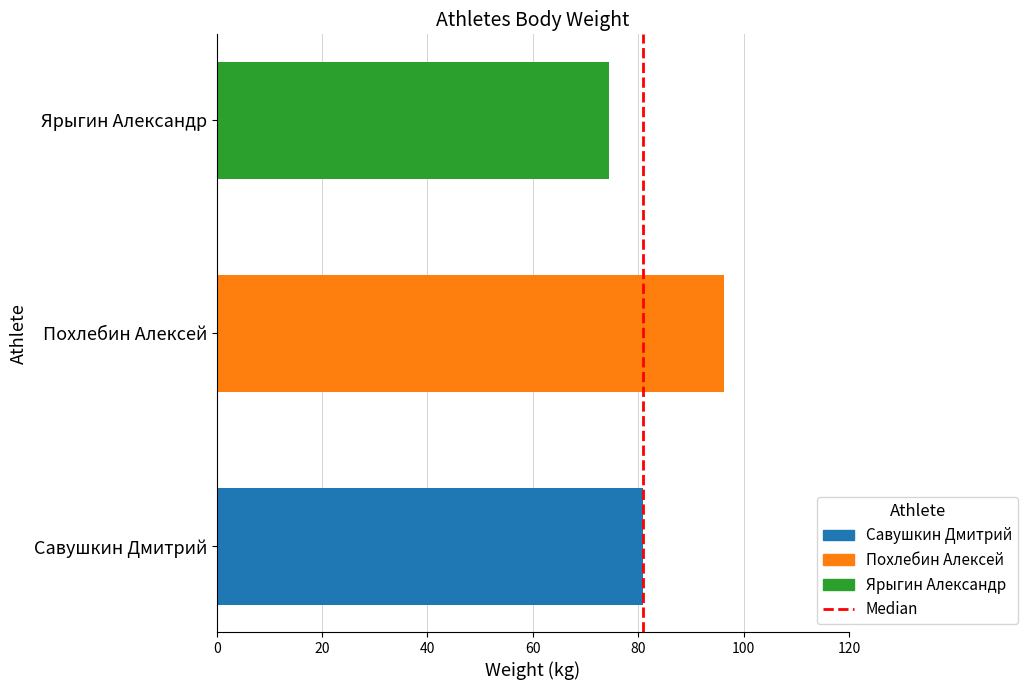

What is the sum of all values?

251.6